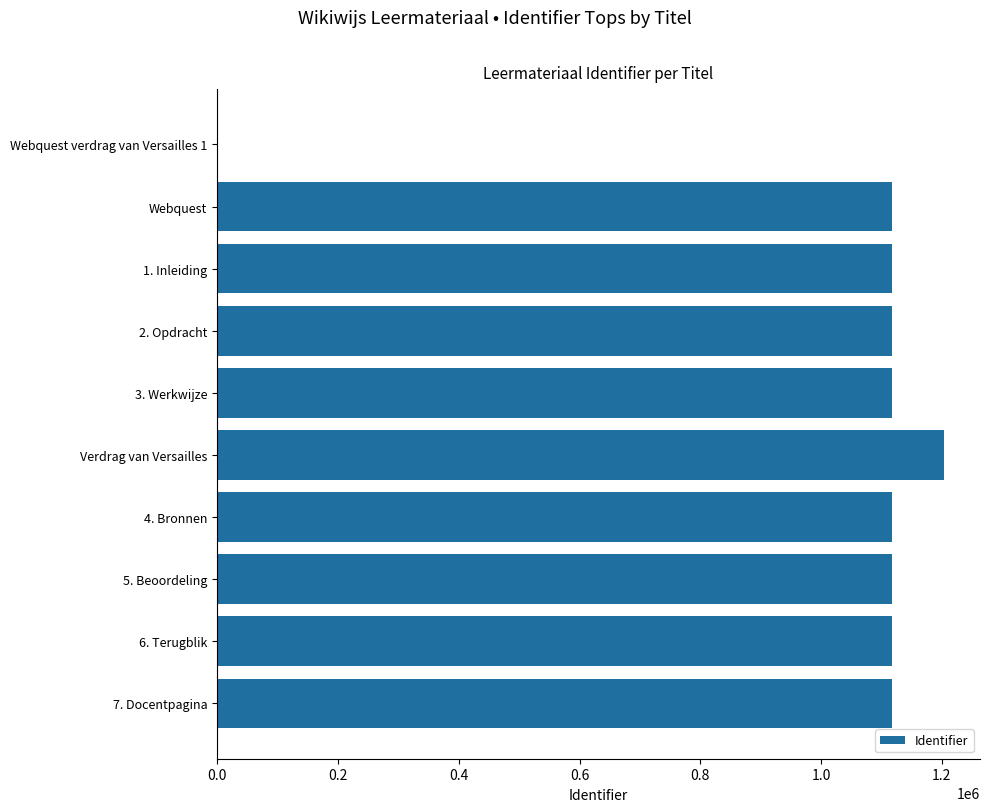

What is the change in value from Webquest verdrag van Versailles 1 to 2. Opdracht?

+1117003